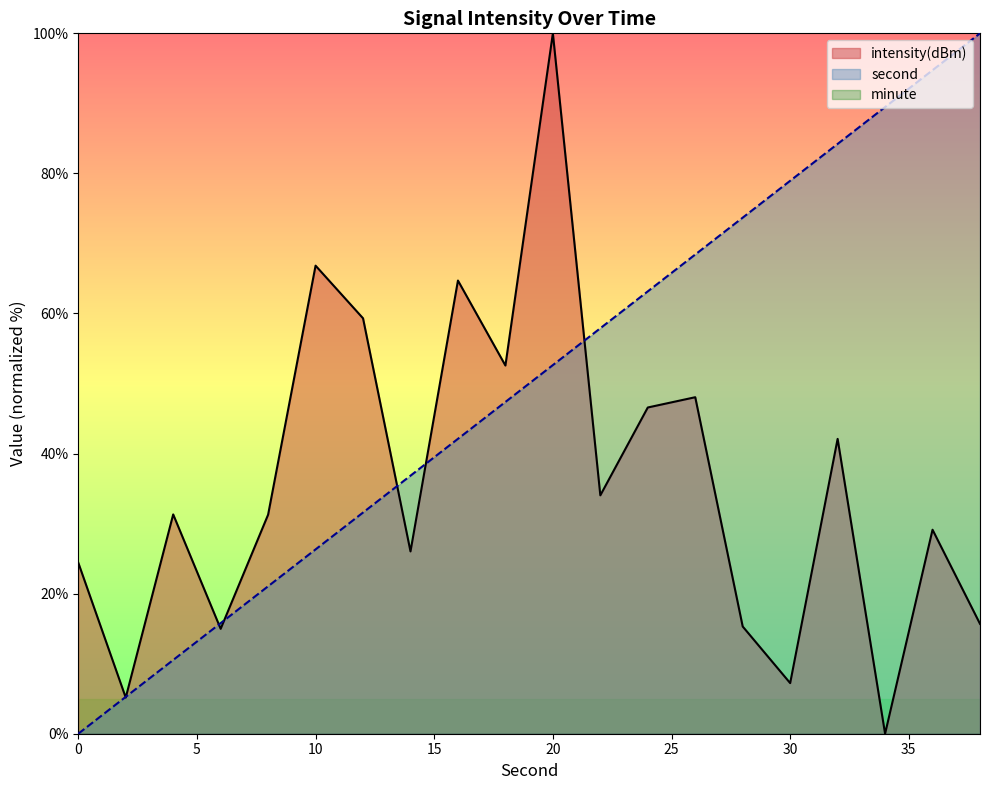

True or false: intensity(dBm) and second cross at least once.

True